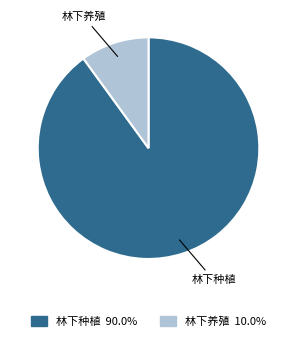

Which slice represents more than half of the pie?

林下种植